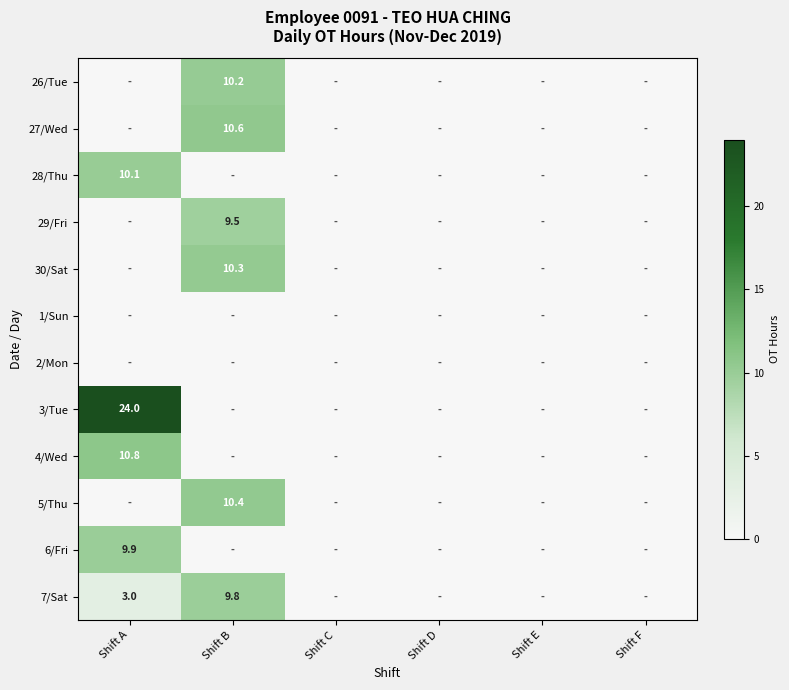

Is it true that 6/Fri equals 6.5 at Shift B?

False